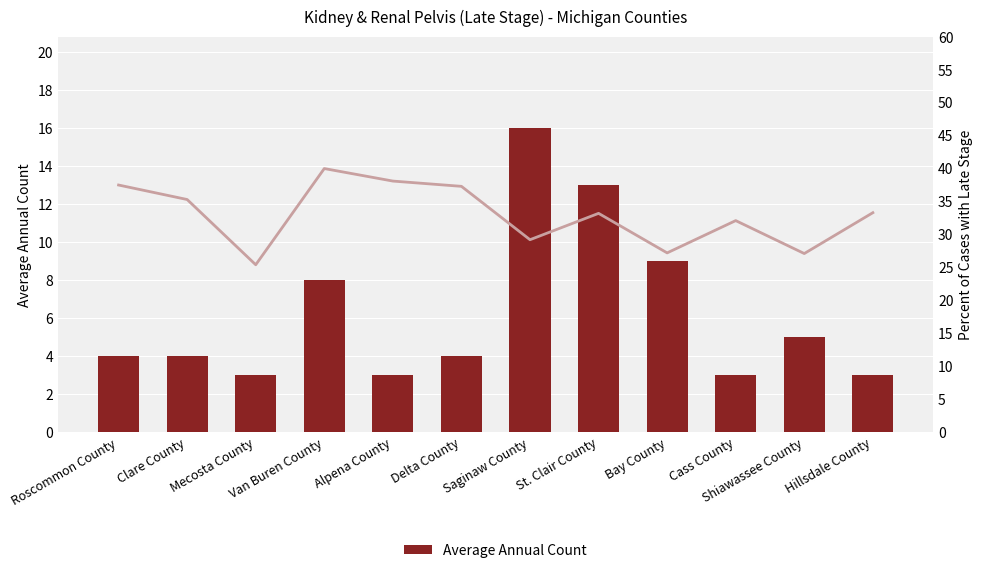

What is the minimum value shown in the chart?

3.0